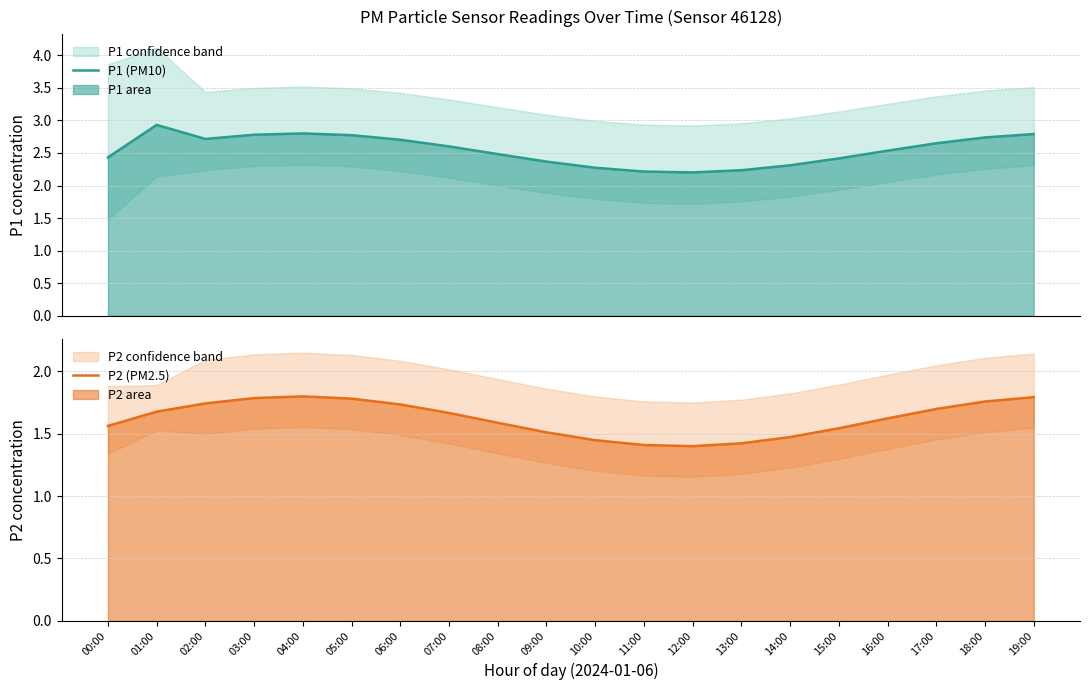

What is the minimum value for P2 (PM2.5)?

1.4